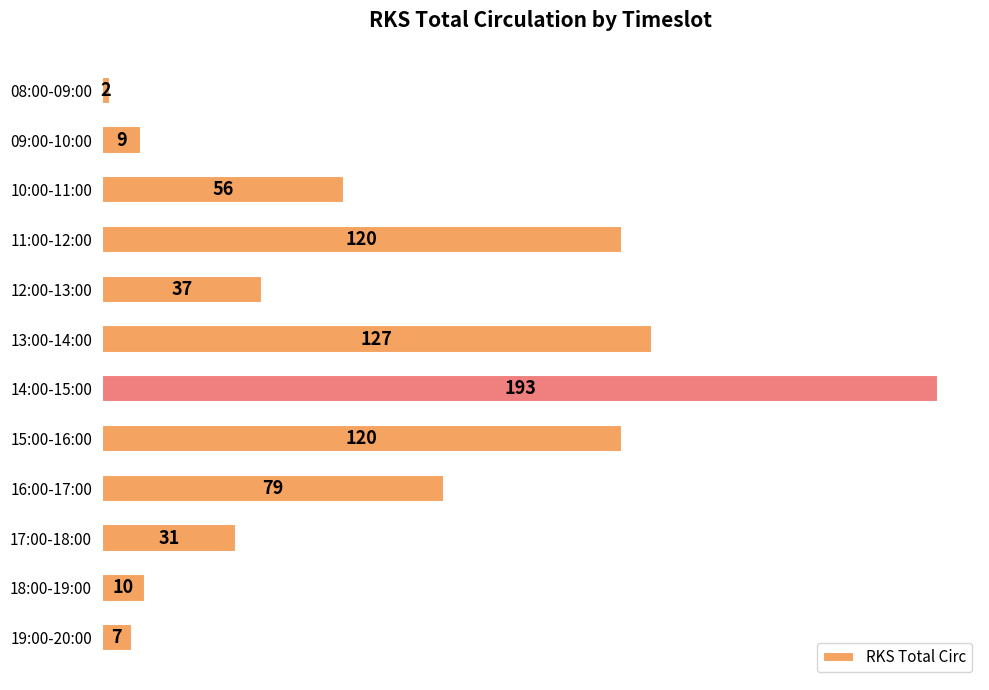

Are the bars horizontal?

Yes